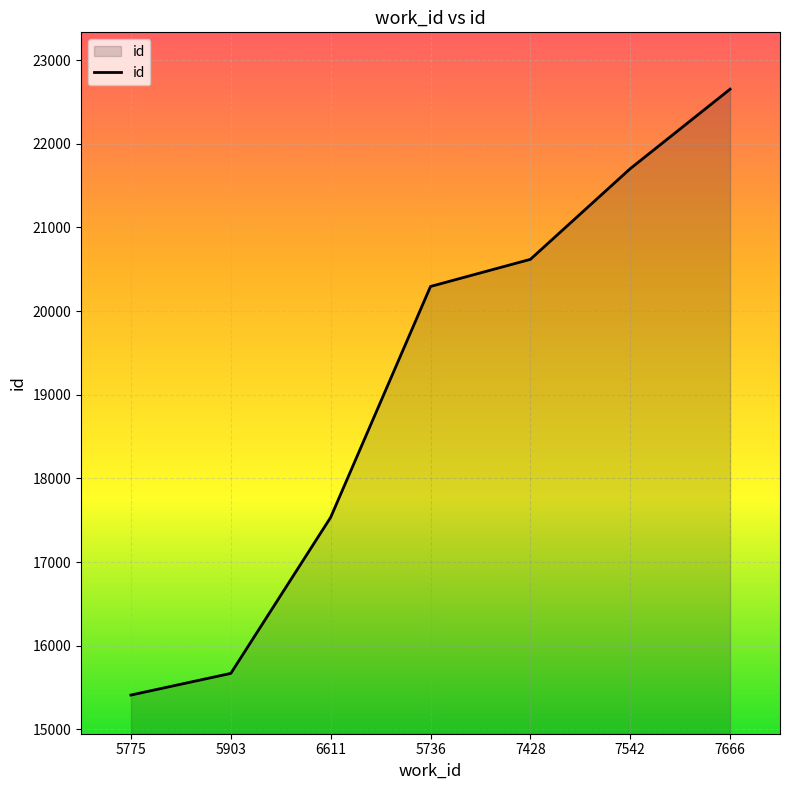

What is the change in value from 5903 to 5736?

+4625